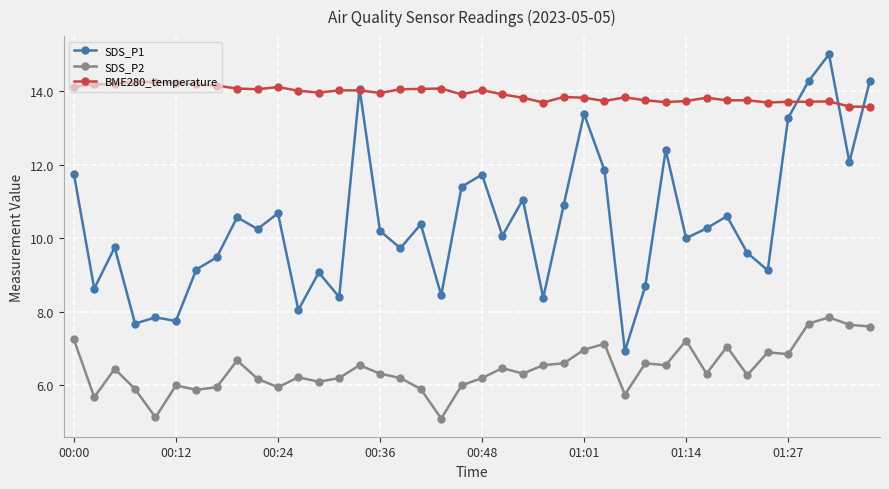

What is the greatest value displayed?

15.0